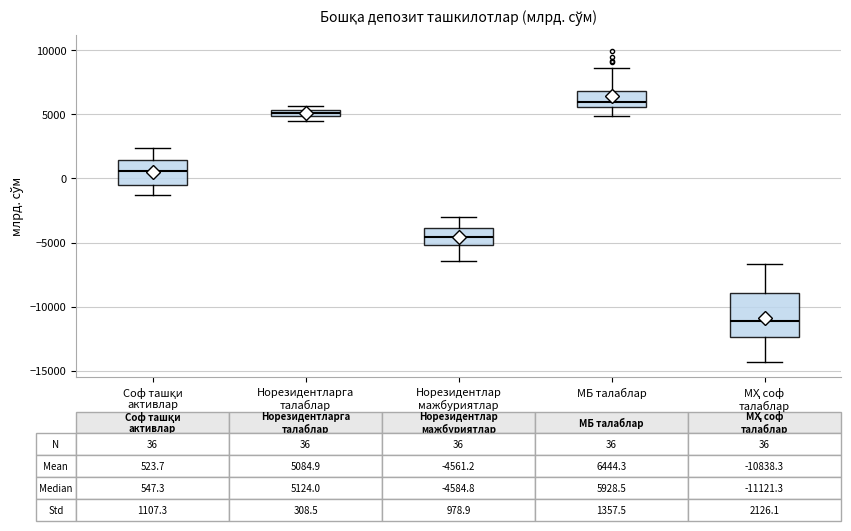

Which box's median line is the lowest?

МҲ соф талаблар